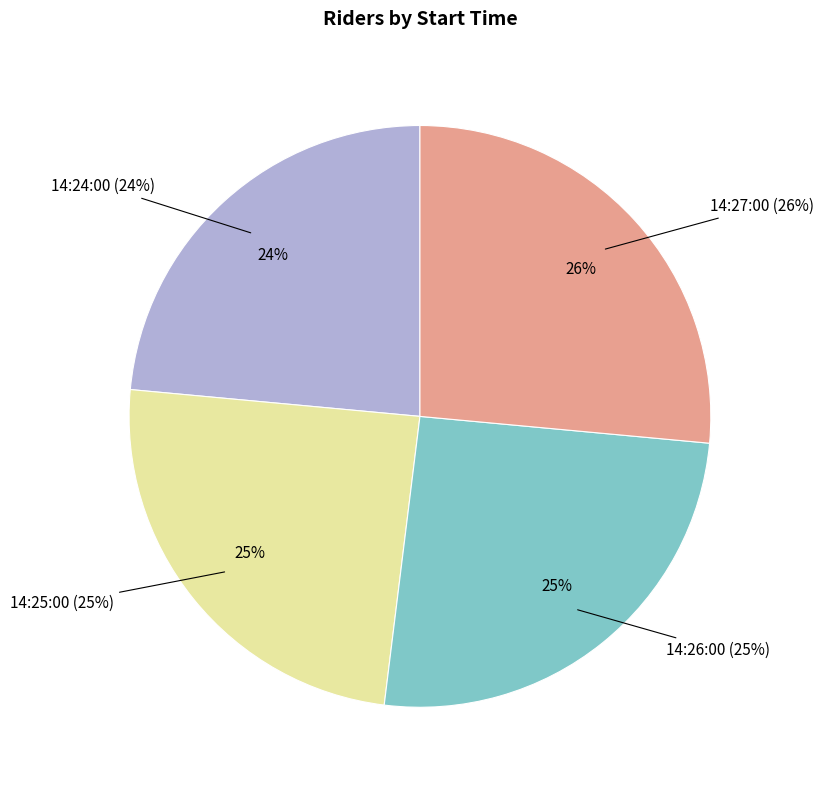

Is 14:27:00 the majority of the pie?

No